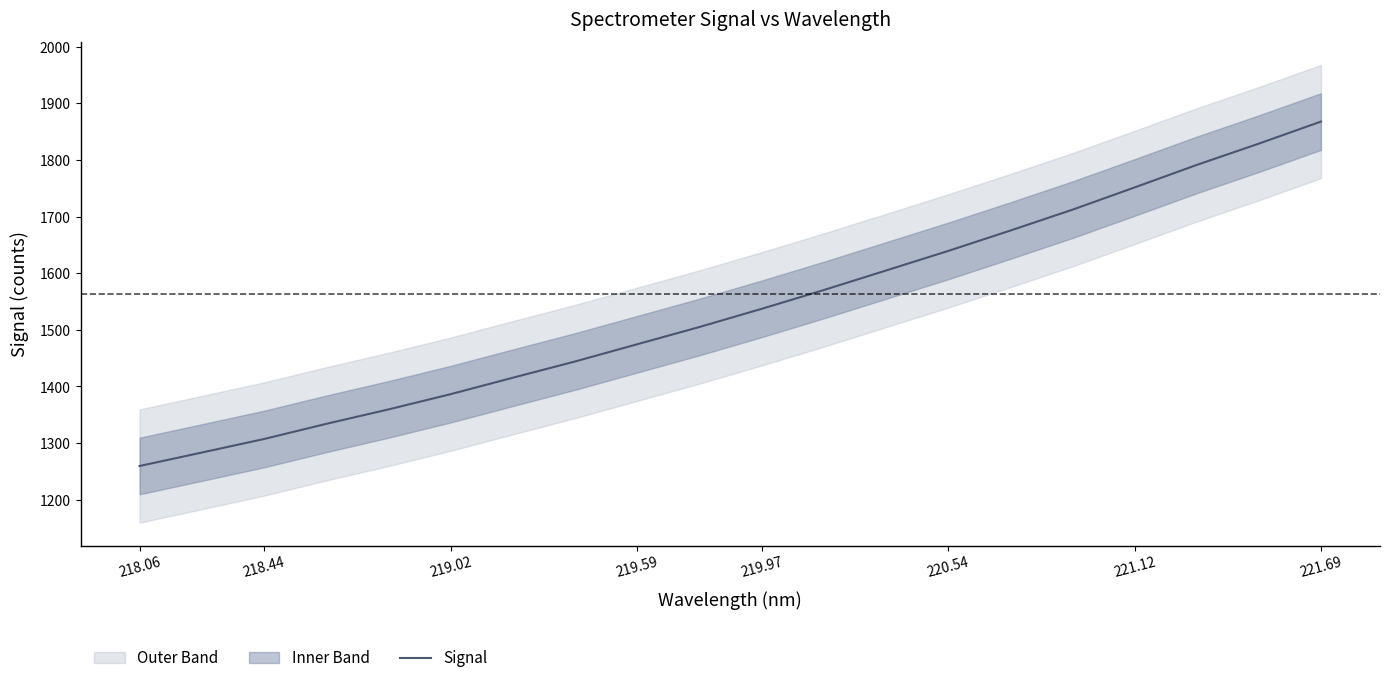

How many categories are shown in the chart?

20